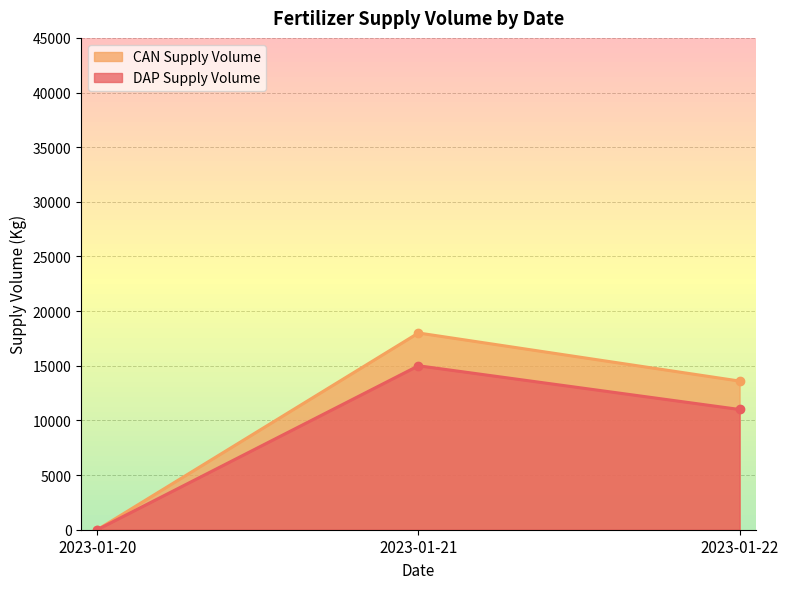

Which series has the largest total across all categories?

CAN Supply Volume